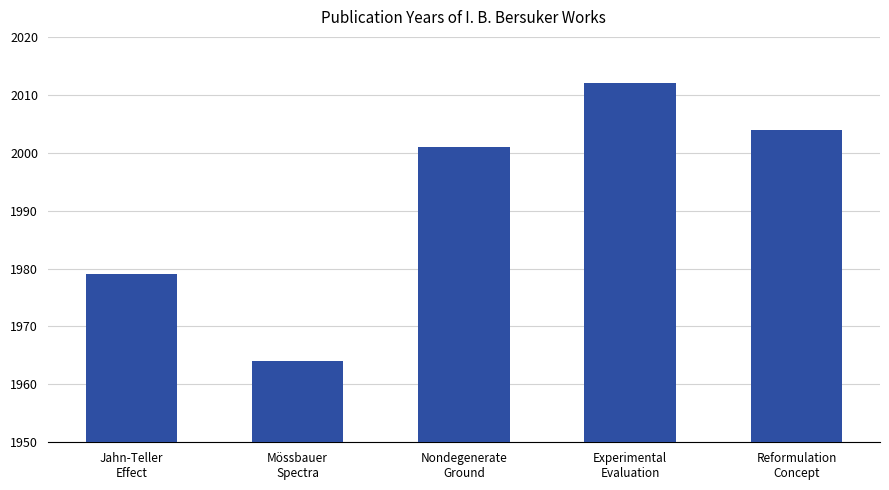

True or false: the data shows 1979 at Jahn-Teller
Effect.

True